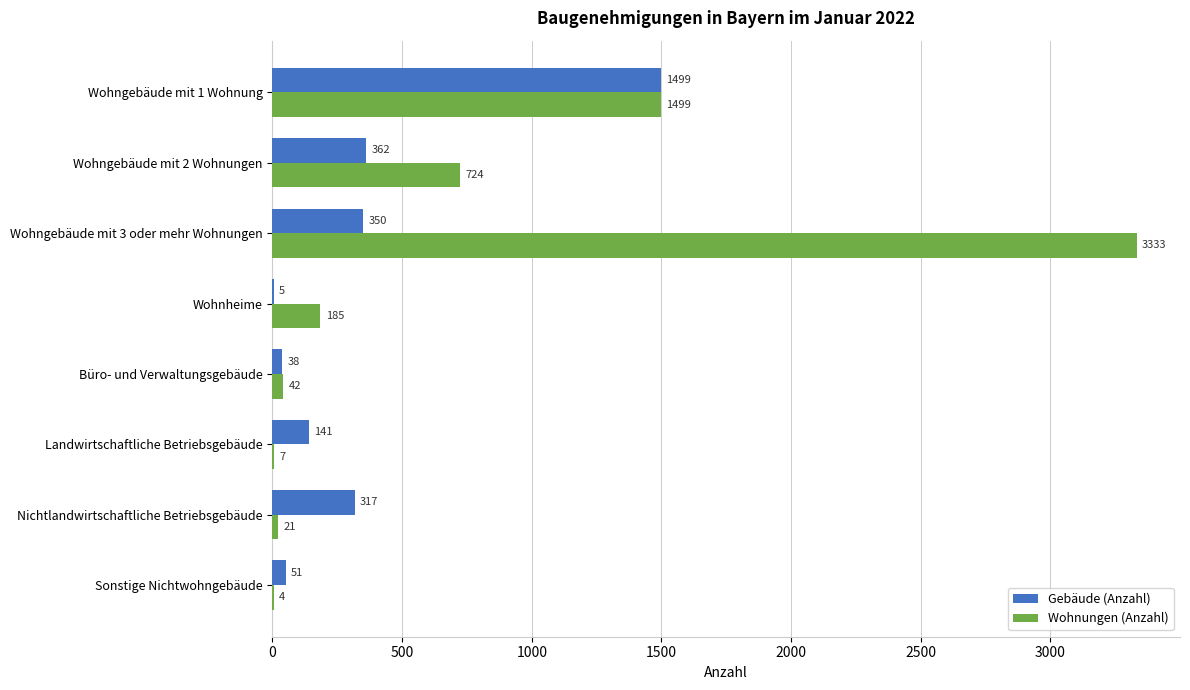

Read the Wohnungen (Anzahl) value at Wohngebäude mit 2 Wohnungen.

724